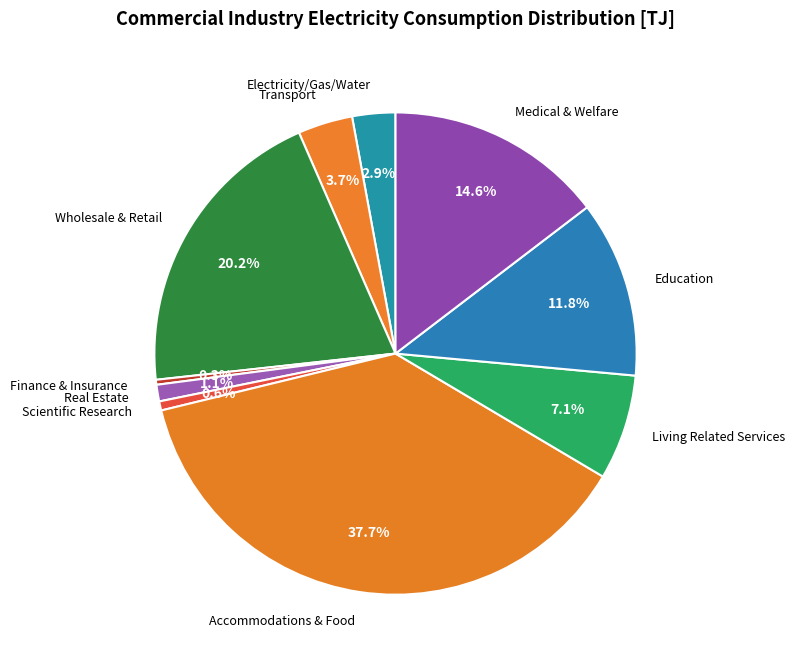

Combined, do Accommodations & Food and Medical & Welfare account for over 50%?

Yes